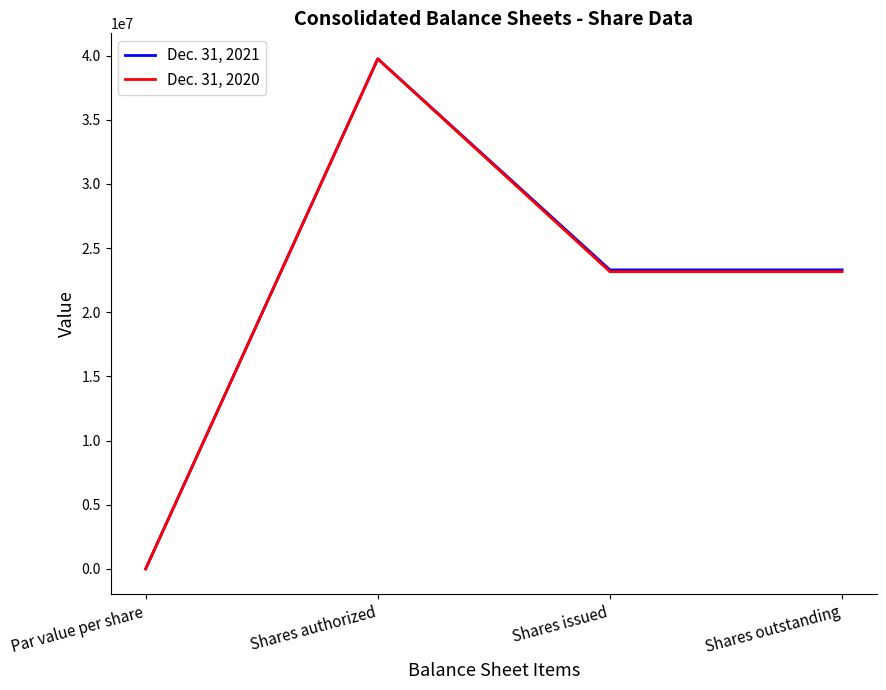

Is the value of Dec. 31, 2021 at Shares authorized greater than the value of Dec. 31, 2020 at Par value per share?

Yes